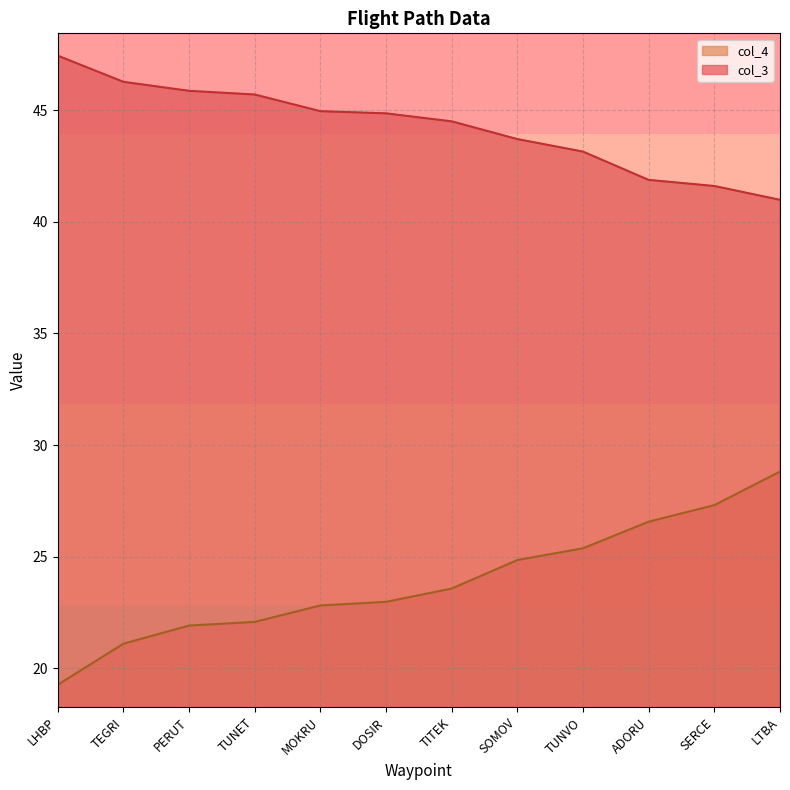

The value of col_3 at TUNVO is 43.1. True or false?

True